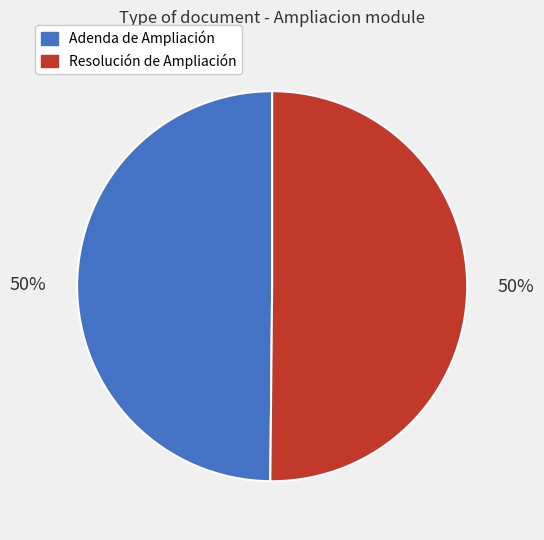

Is it true that Resolución de Ampliación is 40% of the pie?

False